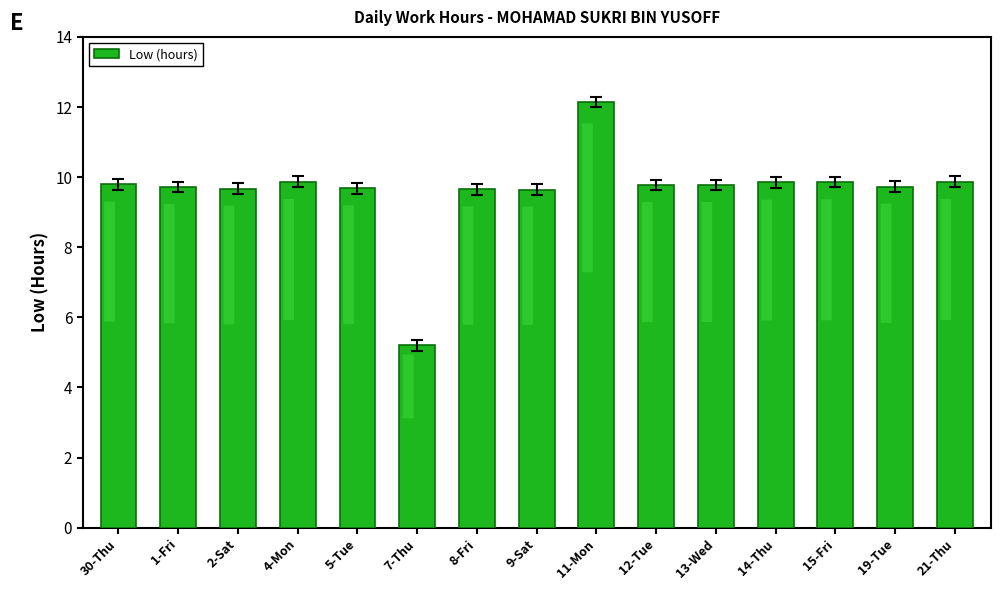

Count the number of values greater than 9.

14